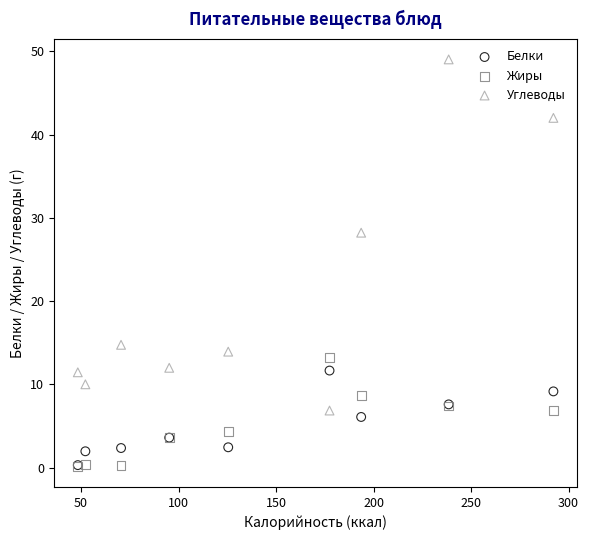

Across all series, what Y value is closest to 24?

28.2